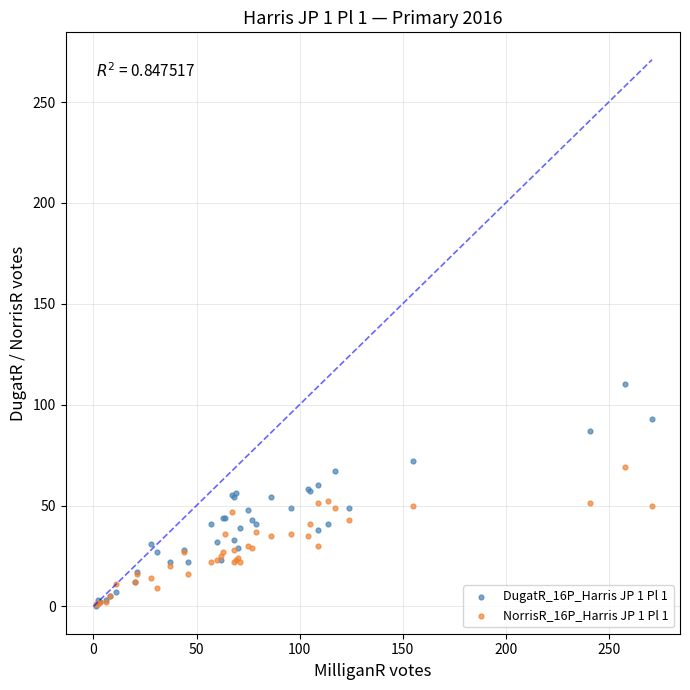

Which series has the widest spread of Y values?

DugatR_16P_Harris JP 1 Pl 1